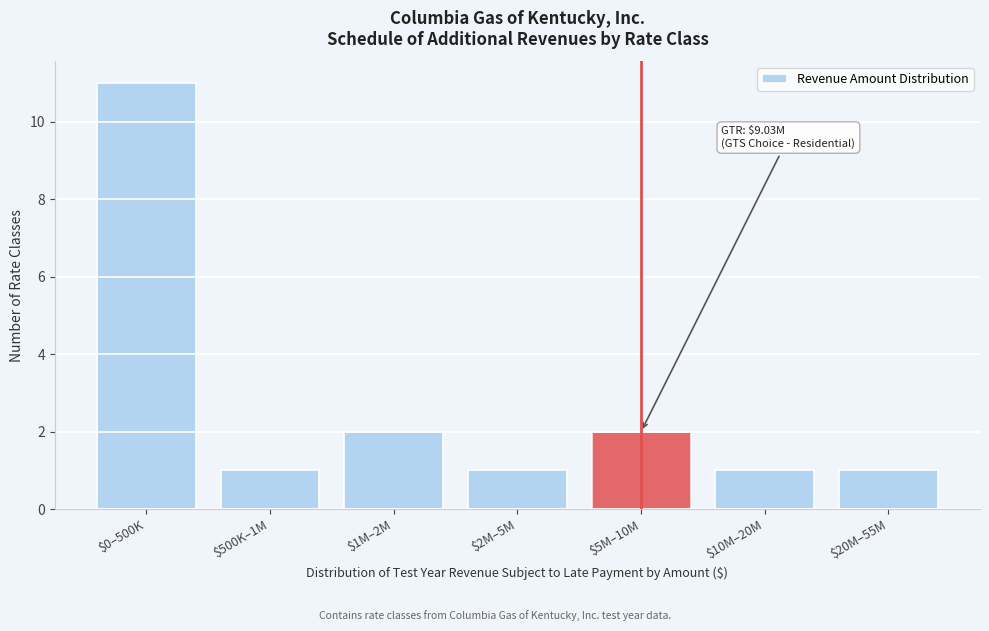

Reading right to left, what are all the values shown in this chart?

1	1	2	1	2	1	11